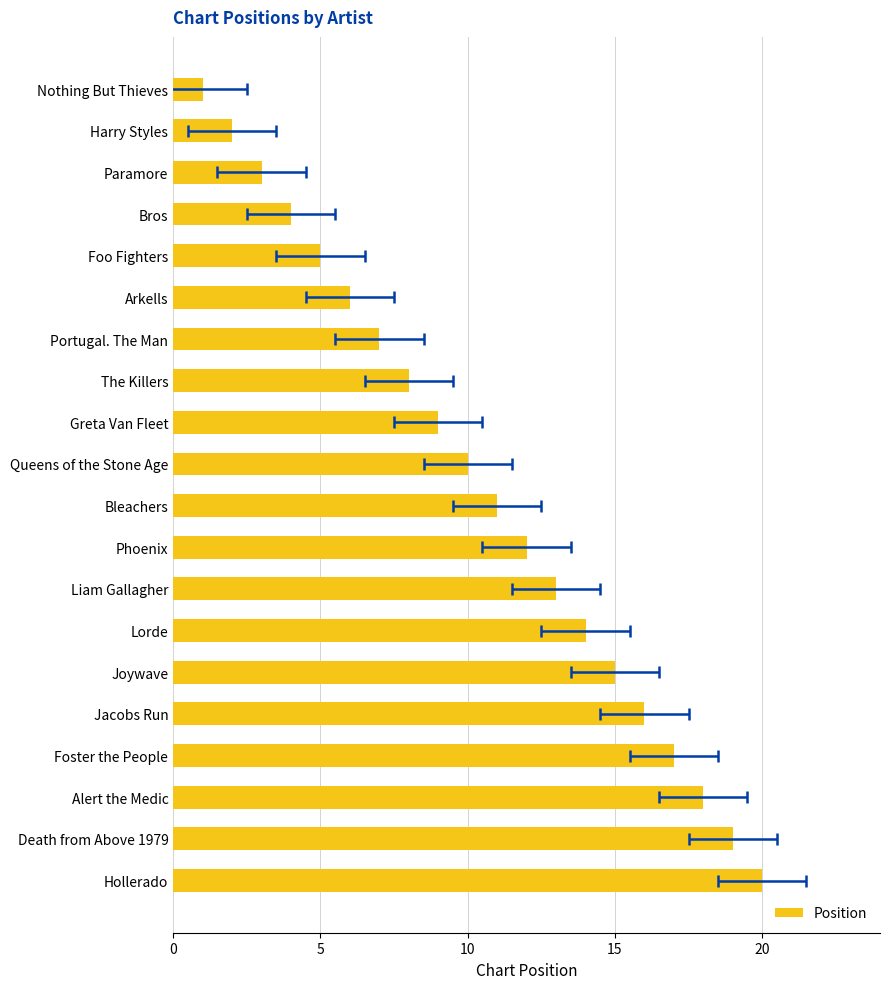

What is the approximate value at Lorde?

14